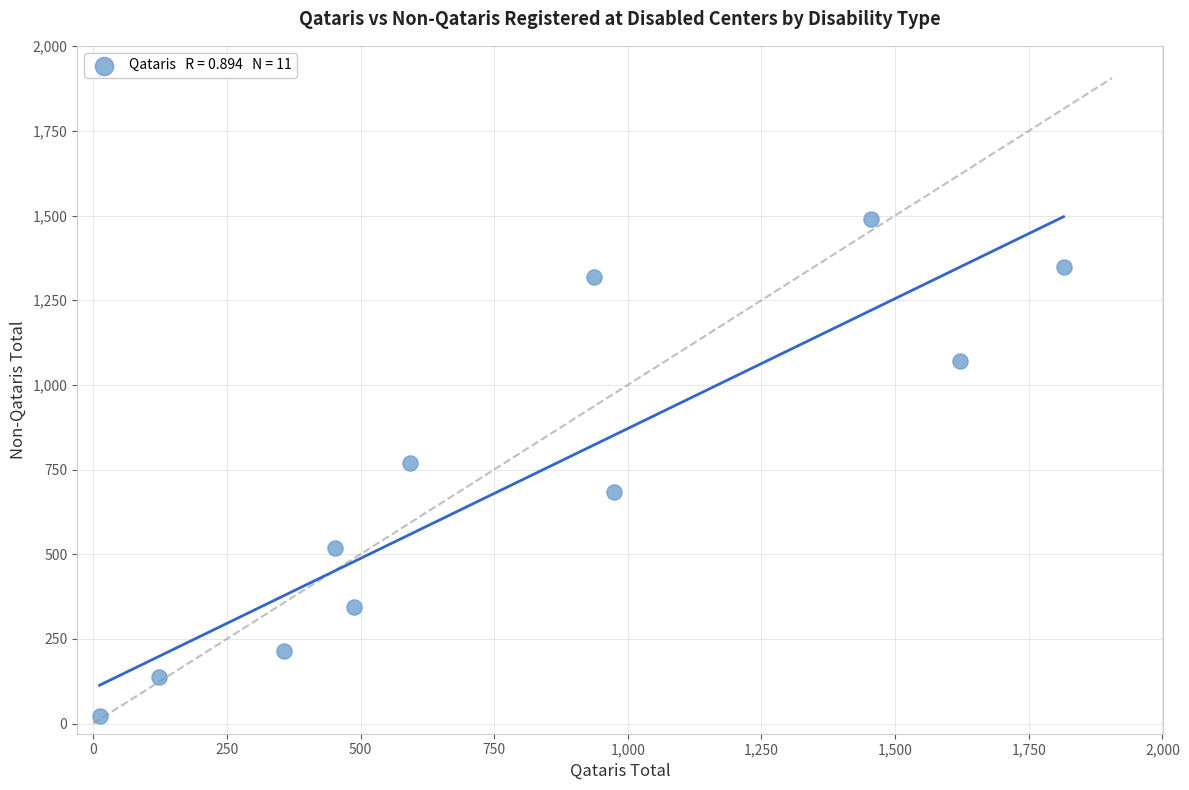

What is the range of Y values (max minus min)?

1470